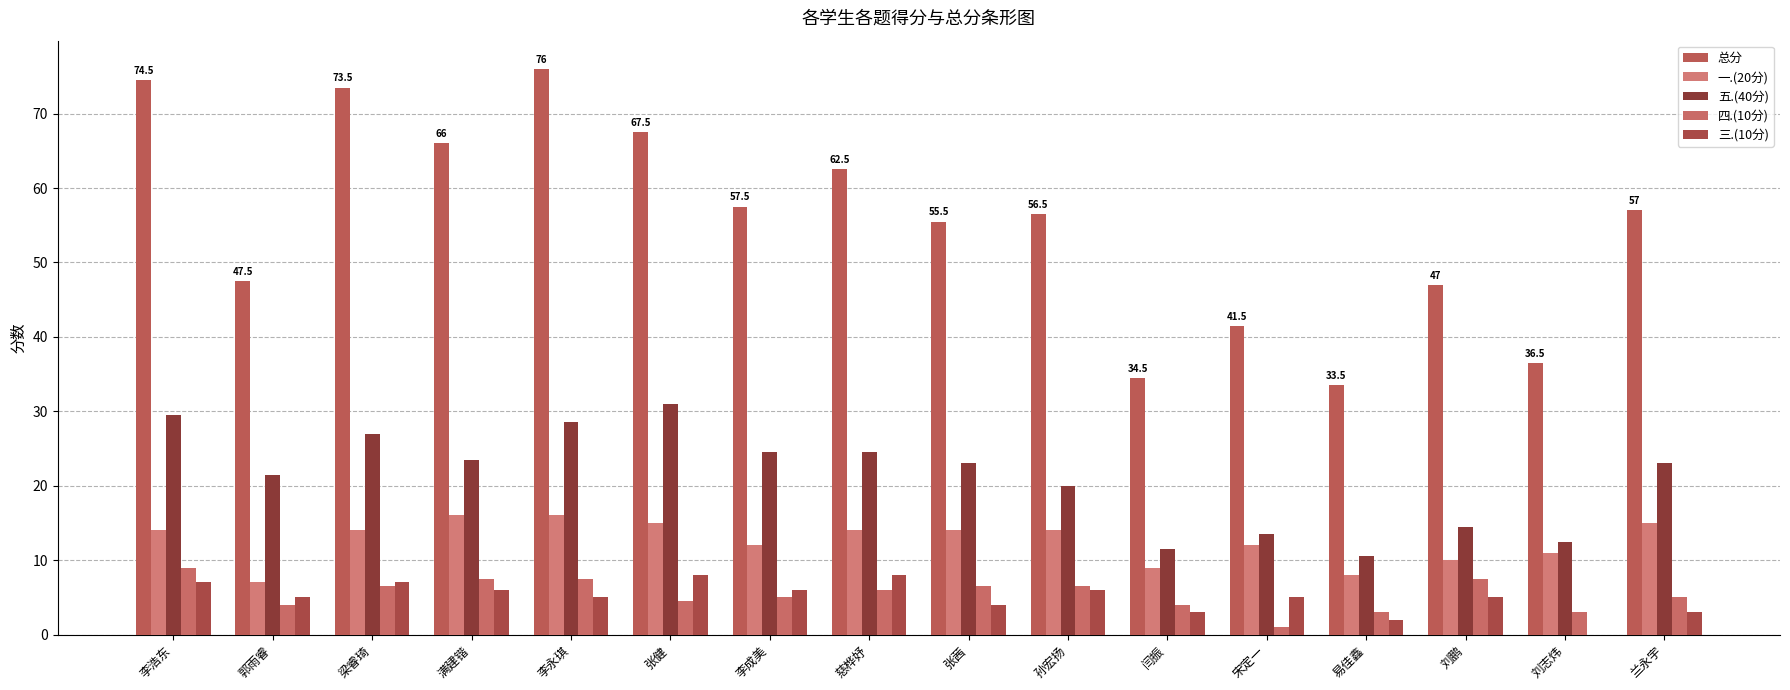

What is the total value across all series at 易佳鑫?

57.0